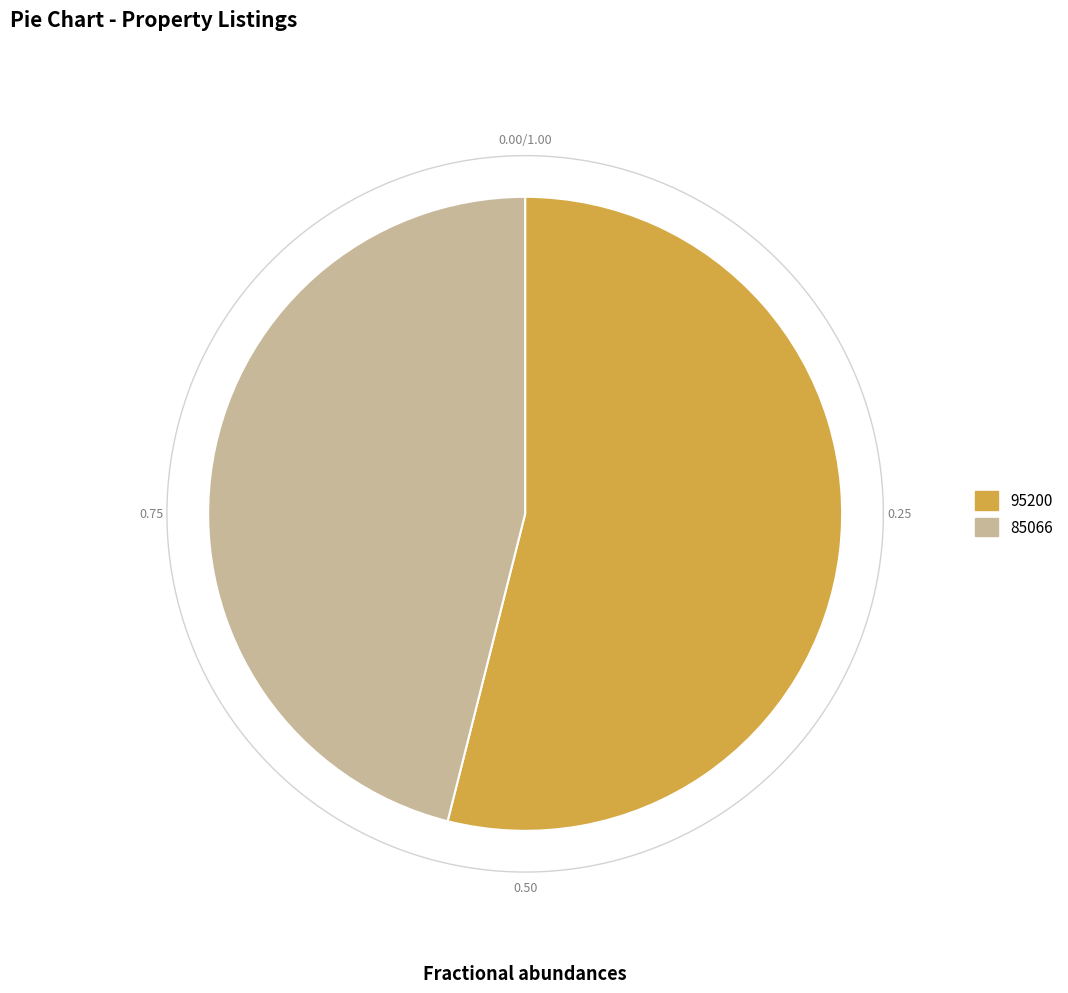

How many segments does this pie chart have?

2